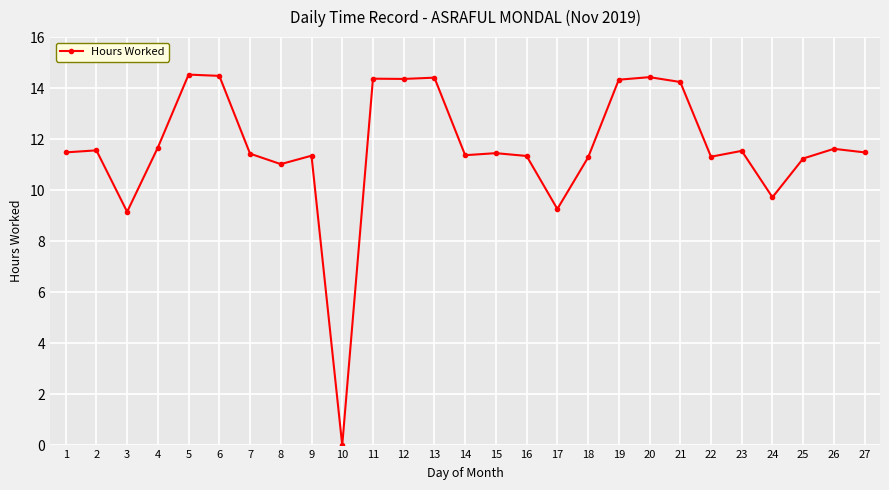

What is the sum of all values?

314.4